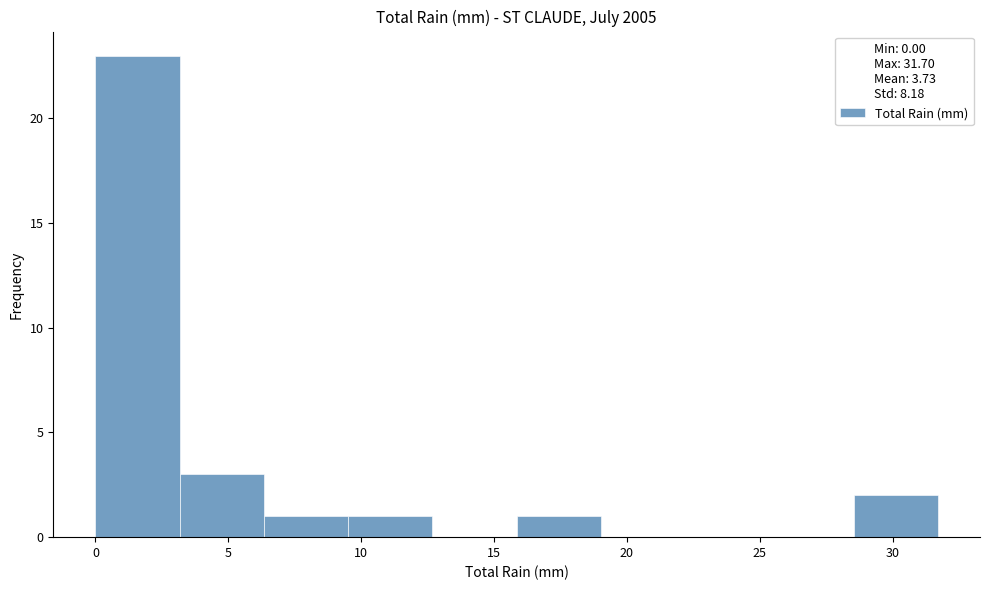

Reading left to right, list every bar in this chart as the range it spans on the x-axis followed by its height. Neither the bar edges nor the heights are printed on the chart, so give them approximately, as read against the axes.

0.0 to 3.0: 23
3.0 to 6.5: 3
6.5 to 9.5: 1
9.5 to 12.5: 1
12.5 to 16.0: 0
16.0 to 19.0: 1
19.0 to 22.0: 0
22.0 to 25.5: 0
25.5 to 28.5: 0
28.5 to 31.5: 2